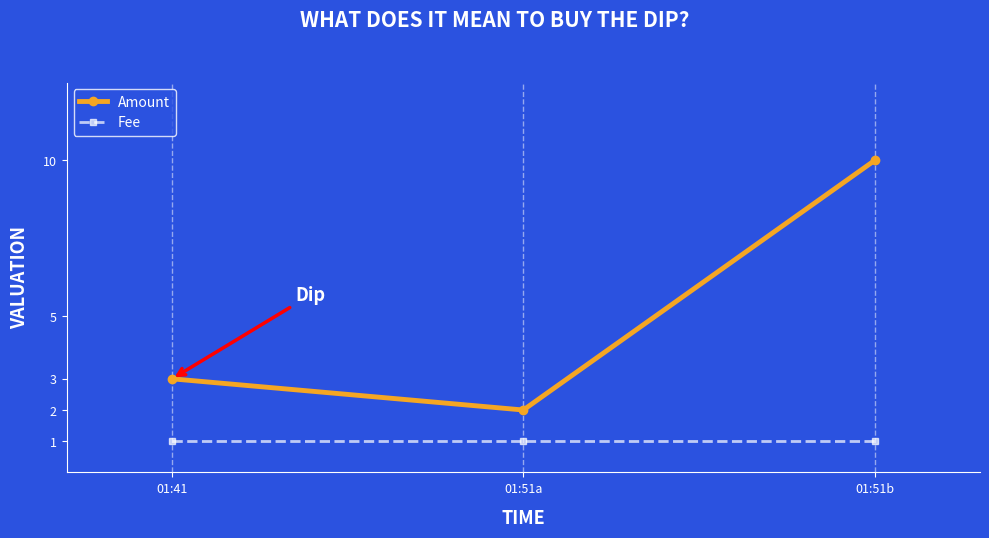

List the series in order of their overall mean, lowest first.

Fee, Amount